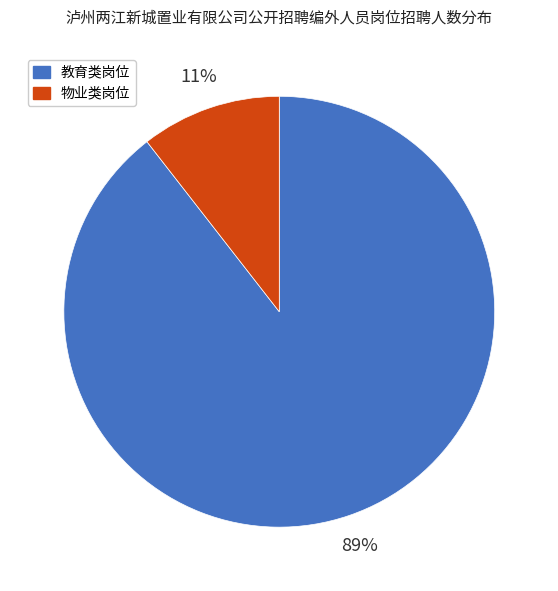

To the nearest percent, what is the average slice percentage?

50%